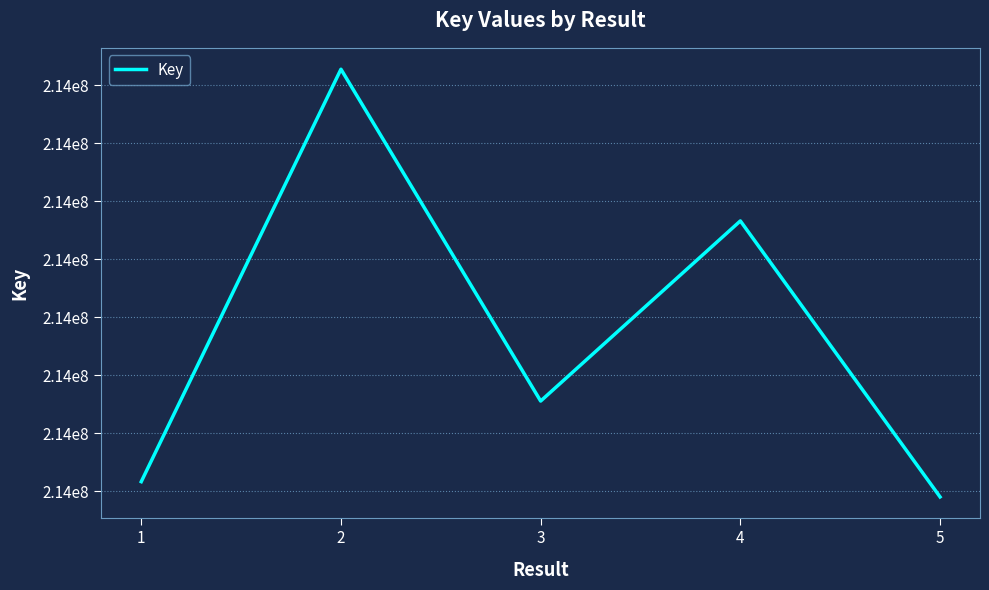

True or false: there are more than 0 points higher than both neighbors.

True